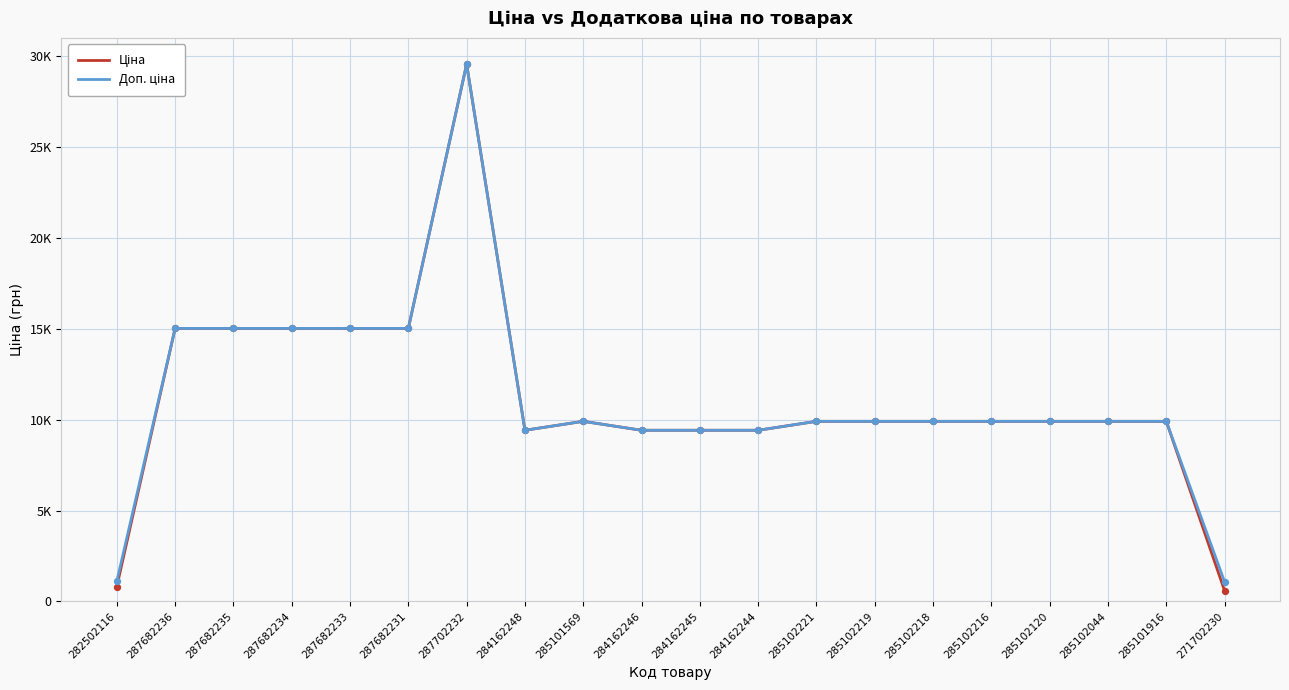

Is the value of Доп. ціна at 287682236 greater than the value of Ціна at 285101916?

Yes